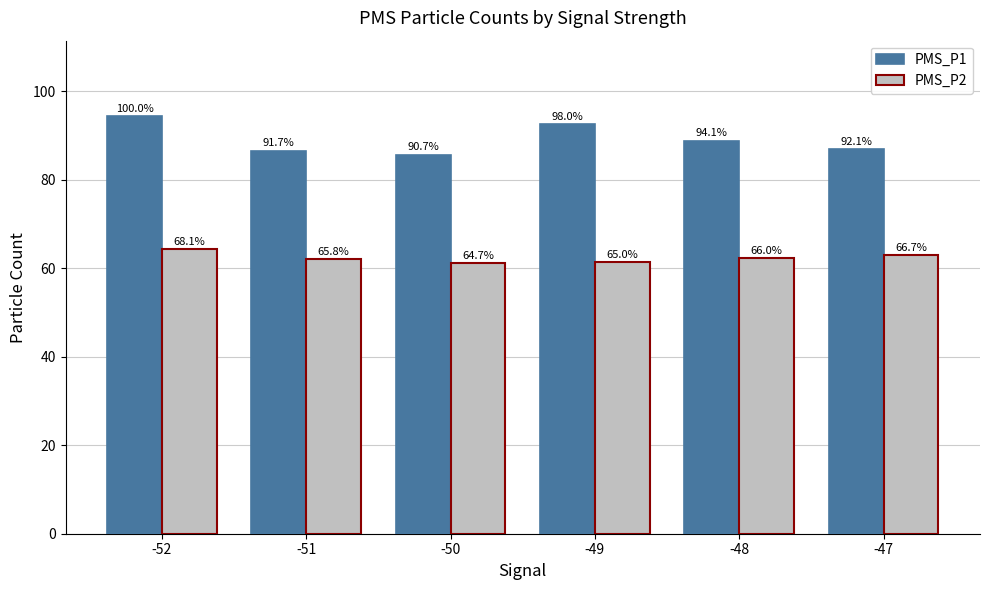

Which series has the largest total across all categories?

PMS_P1